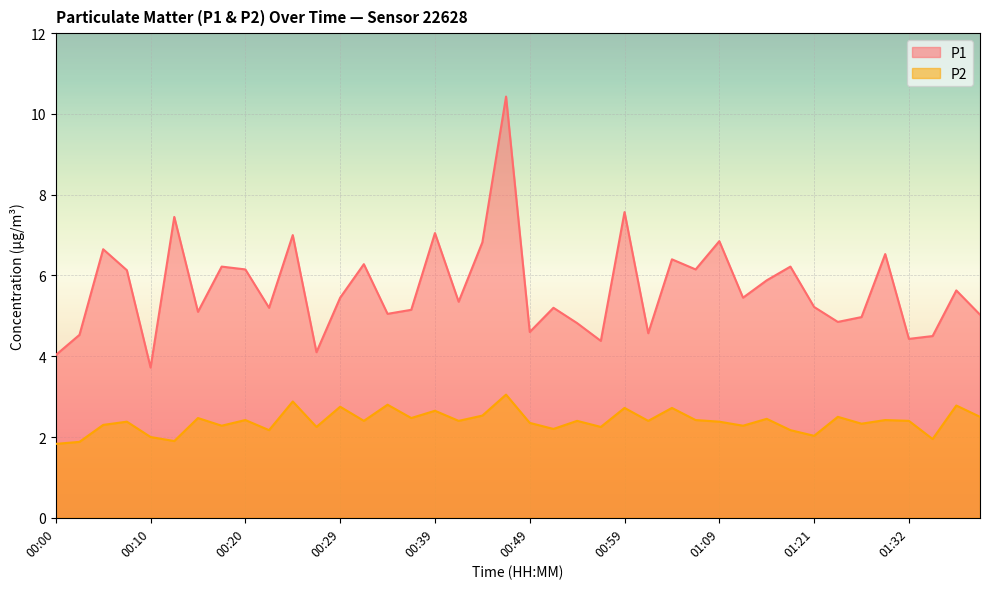

What is the average value of the P2 series?

2.4